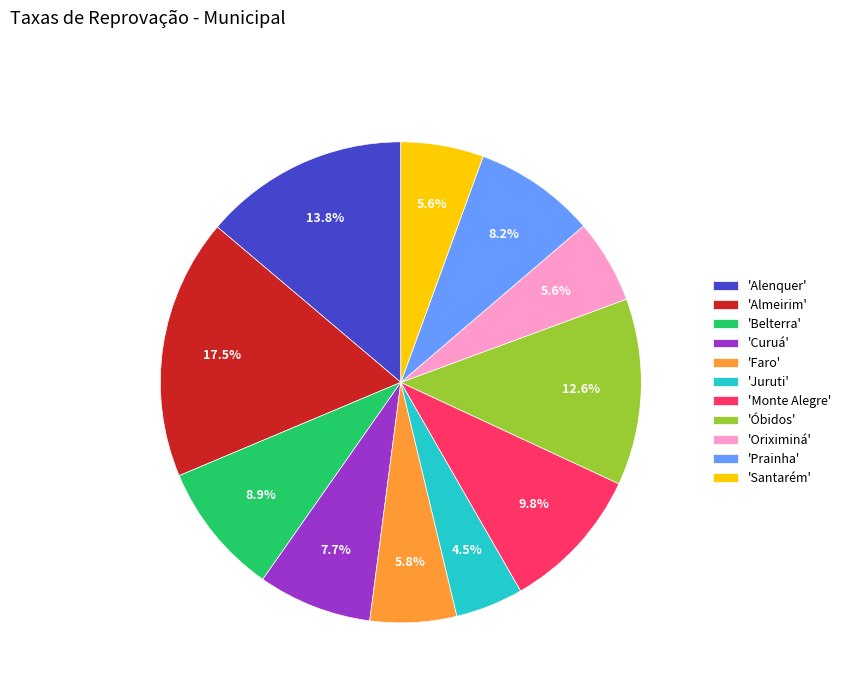

Which has a higher value, 'Almeirim' or 'Belterra'?

'Almeirim'